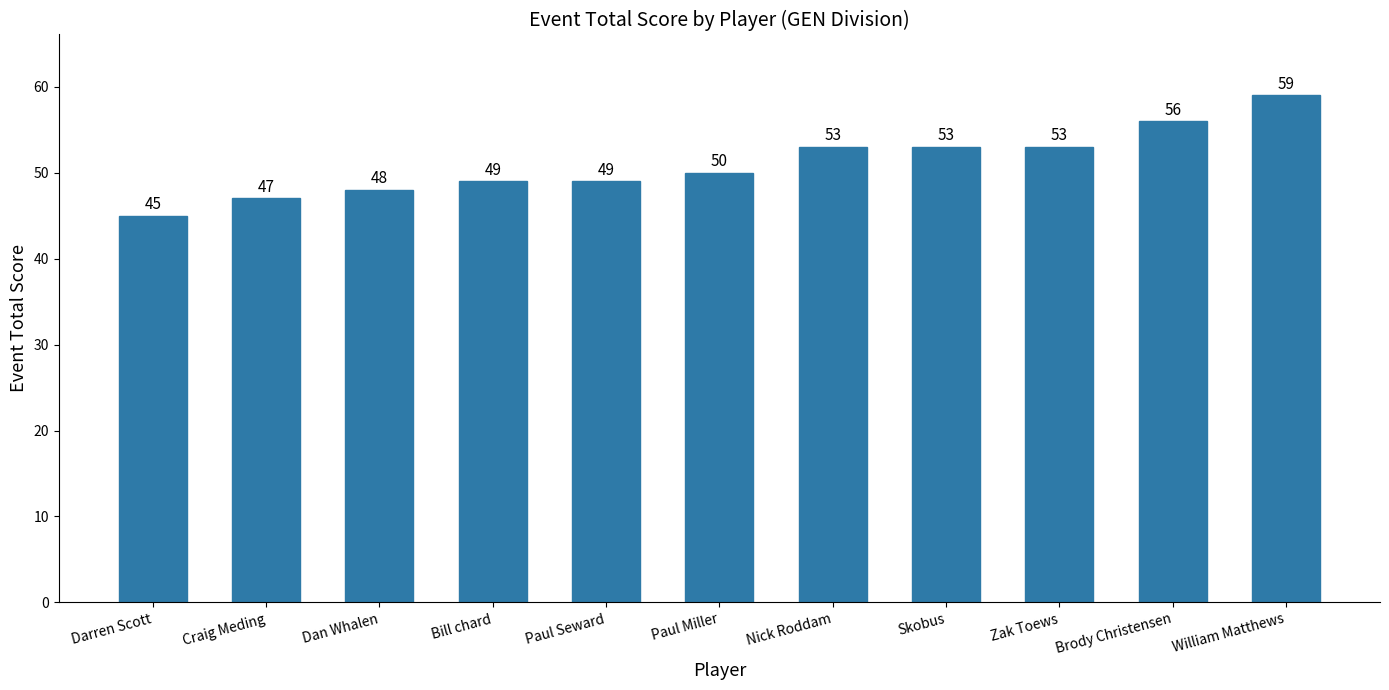

Which category has the highest value across all series?

William Matthews